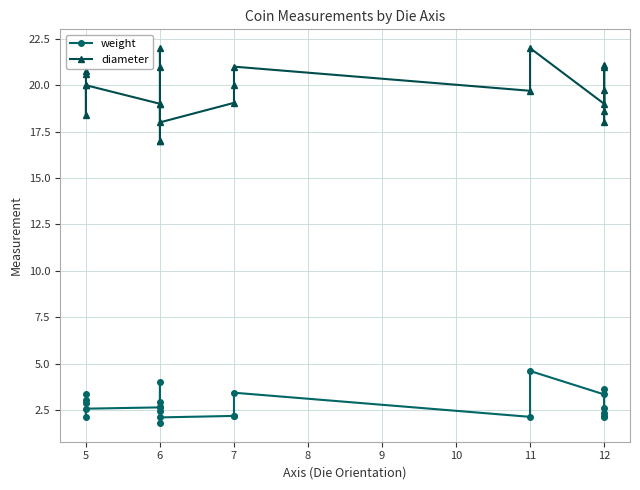

How many values in the diameter series exceed 19?

14